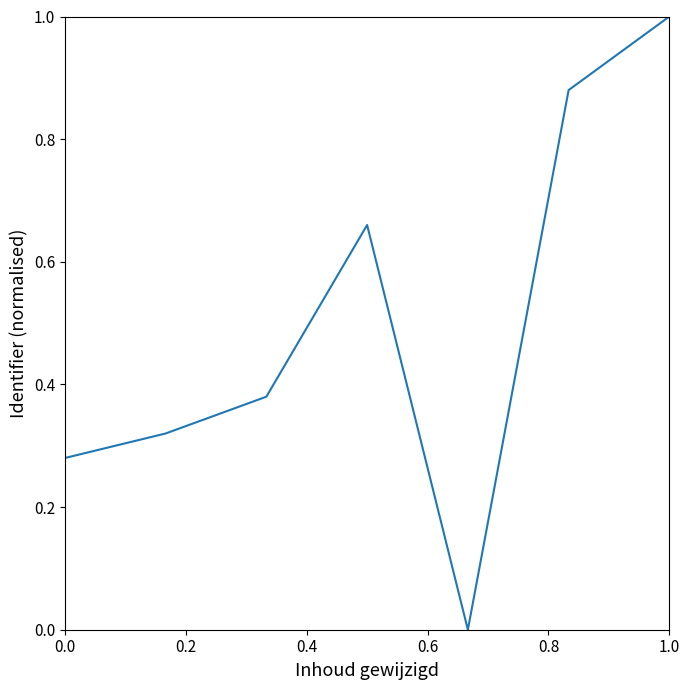

True or false: there are more than 1 points higher than both neighbors.

False